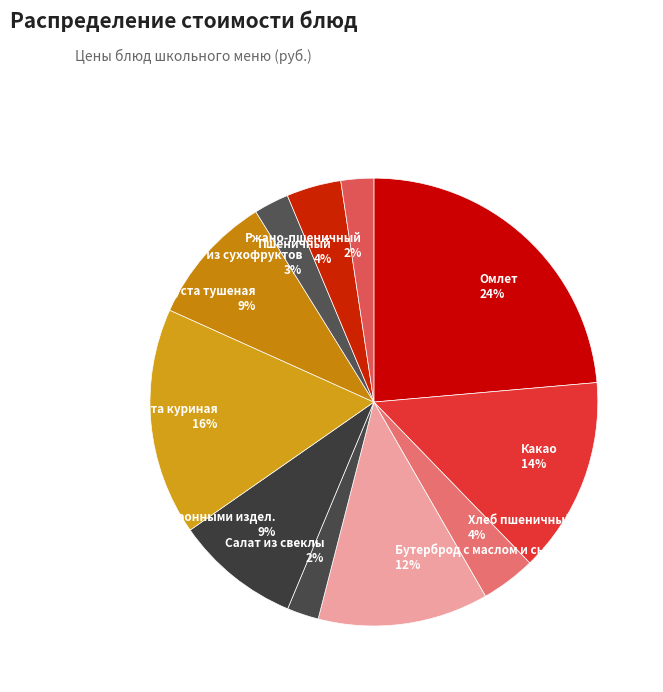

Is Капуста тушеная 9% the majority of the pie?

No